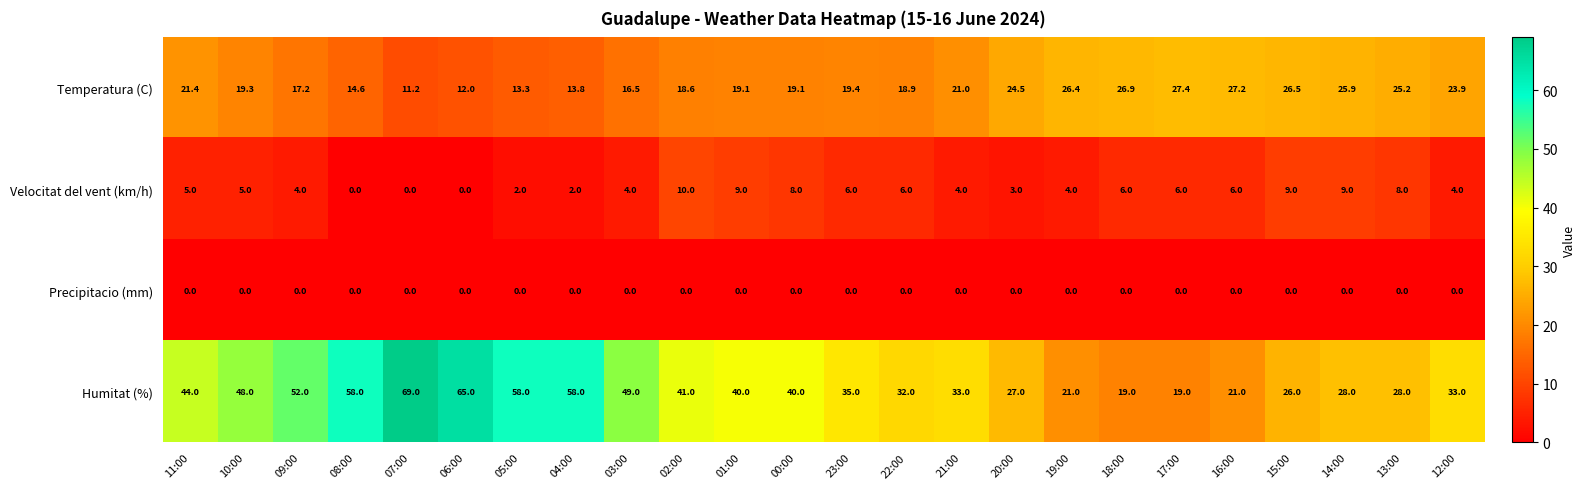

List the series in order of their peak value, lowest first.

Precipitacio (mm), Velocitat del vent (km/h), Temperatura (C), Humitat (%)